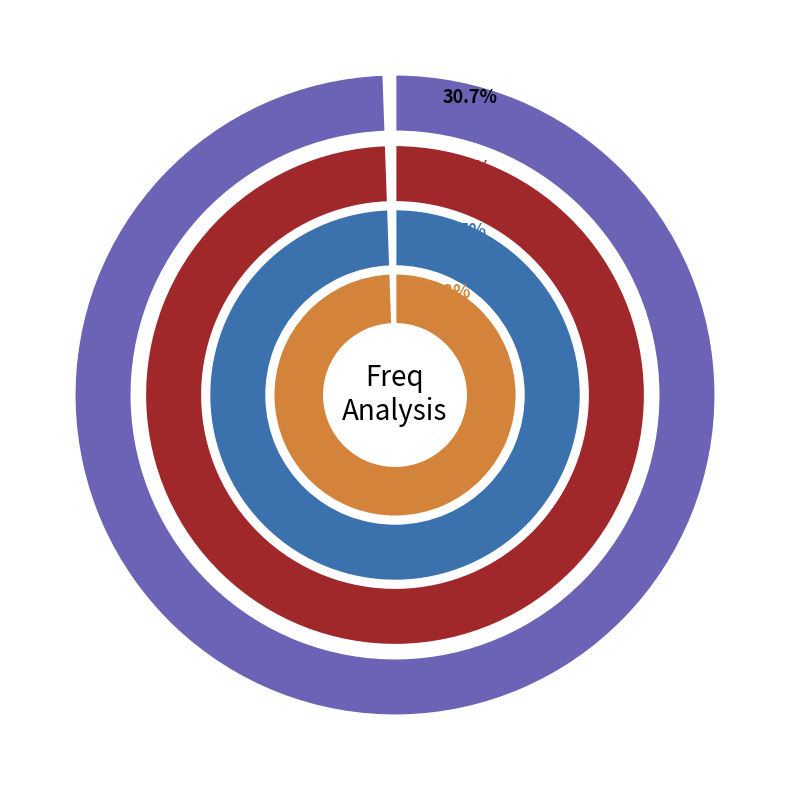

Does 1060.0 account for over 50% of the chart?

Yes